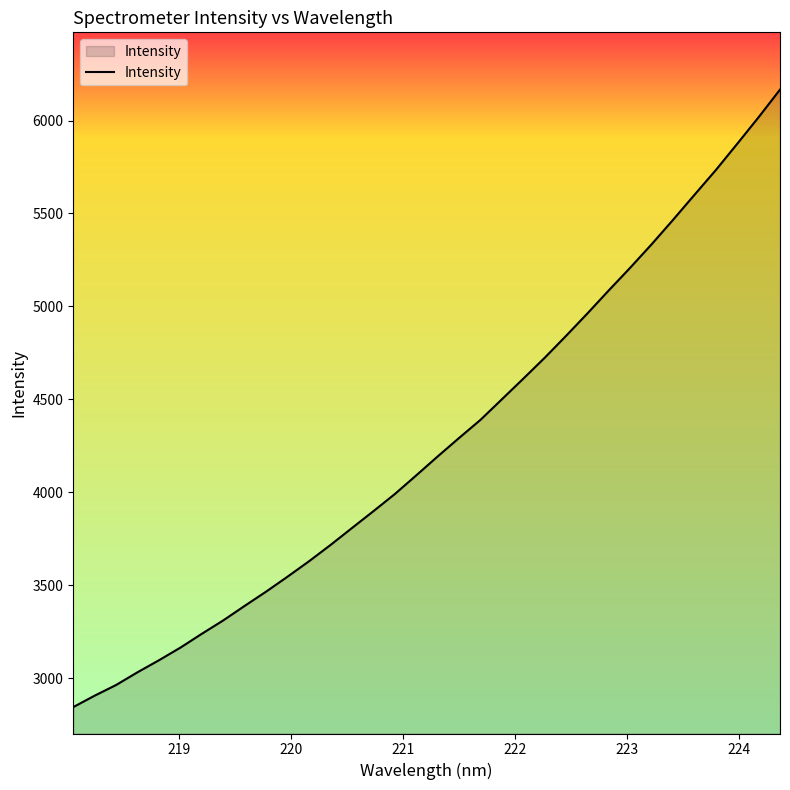

What is the average value?

4267.1